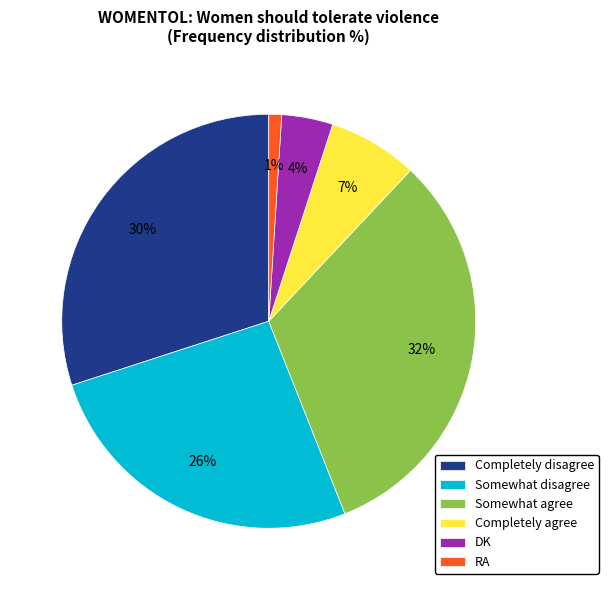

How many segments does this pie chart have?

6